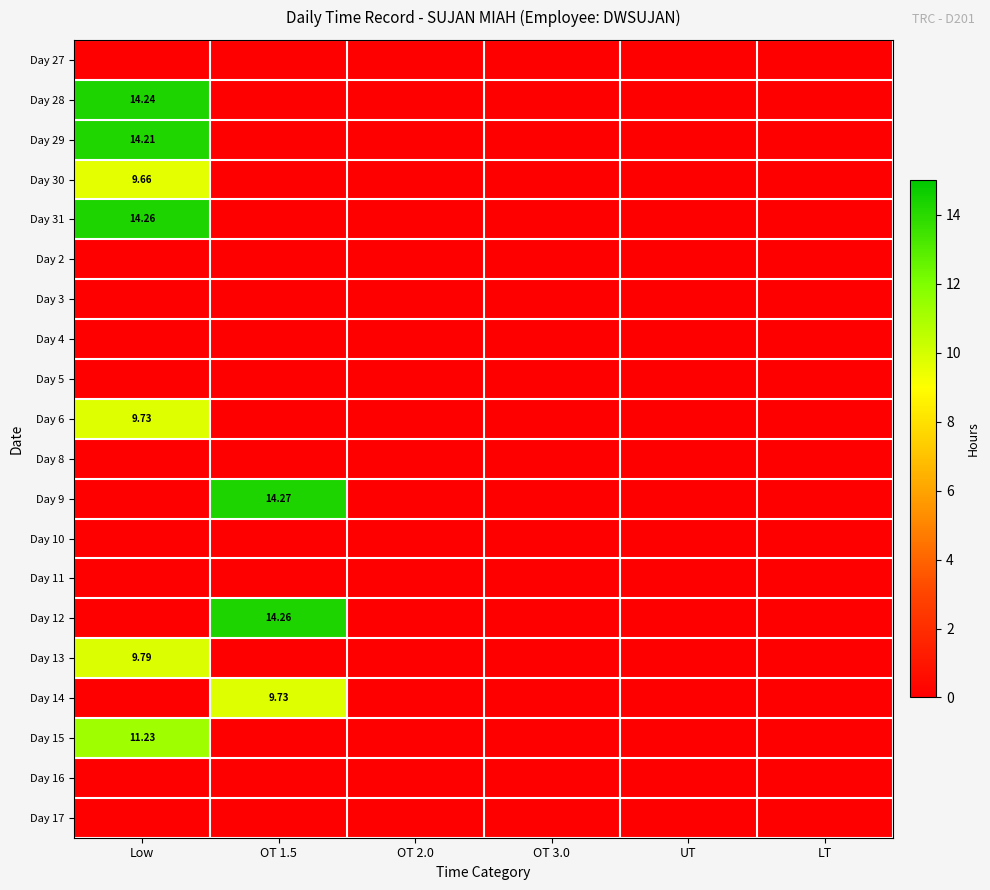

At how many categories does at least one series exceed 12?

2